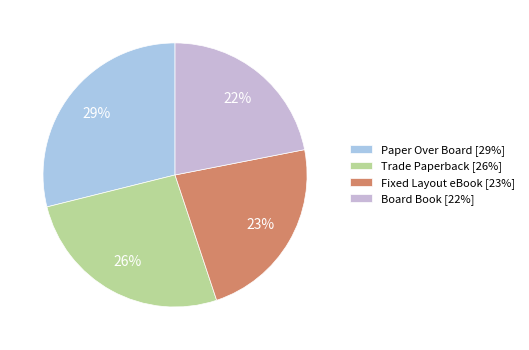

What is the ratio of the value at Trade Paperback to the value at Board Book?

1.2